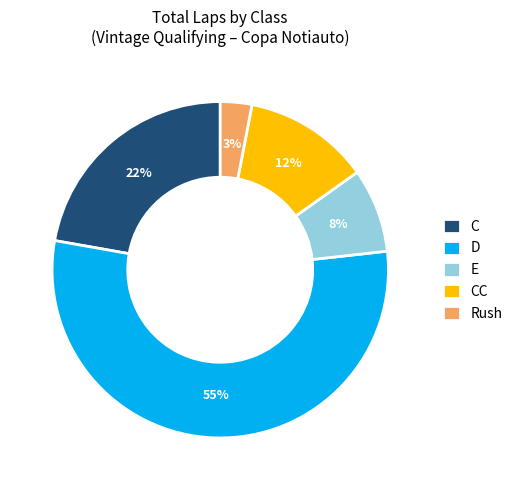

To the nearest percent, what is the difference between the largest and smallest slice percentages?

52%